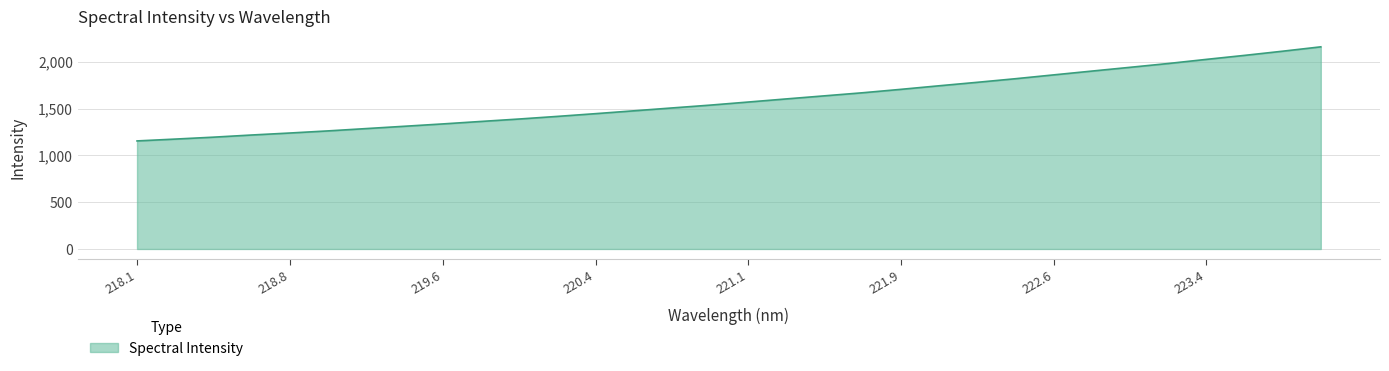

What is the greatest value displayed?

2159.9